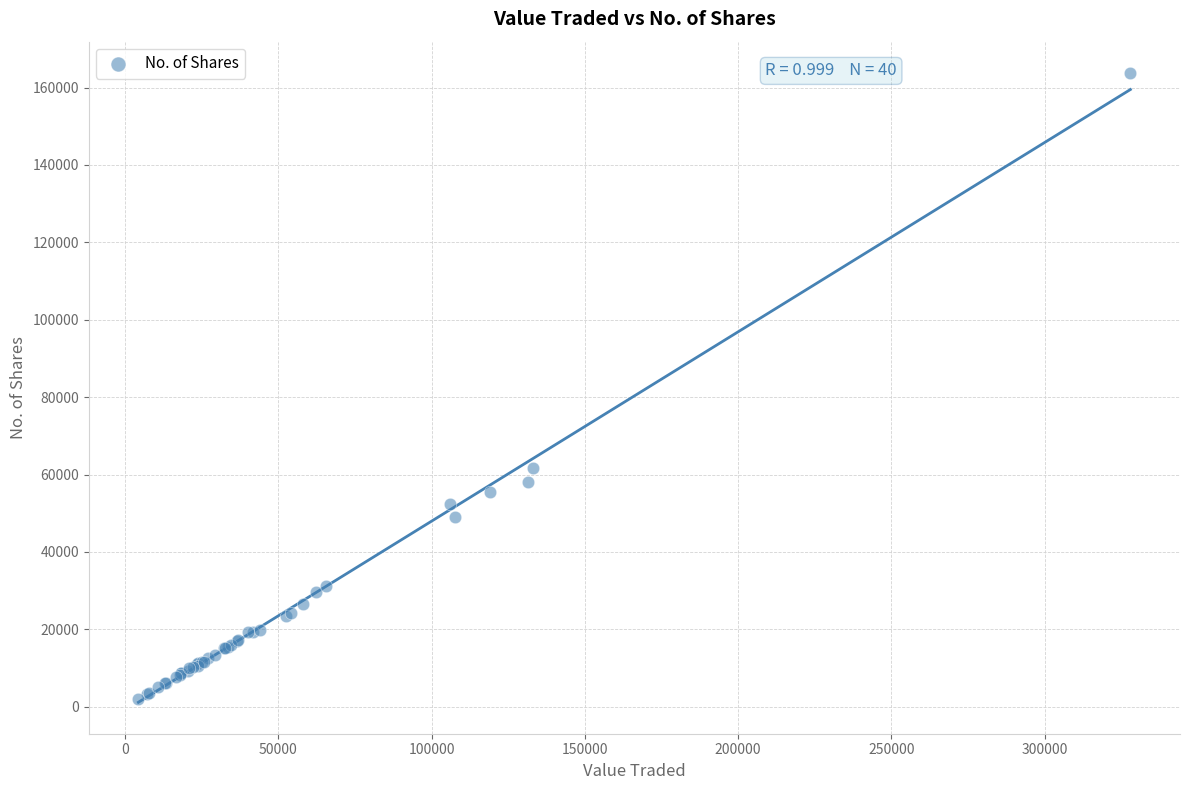

What Y value in the scatter plot is closest to 82862?

61730